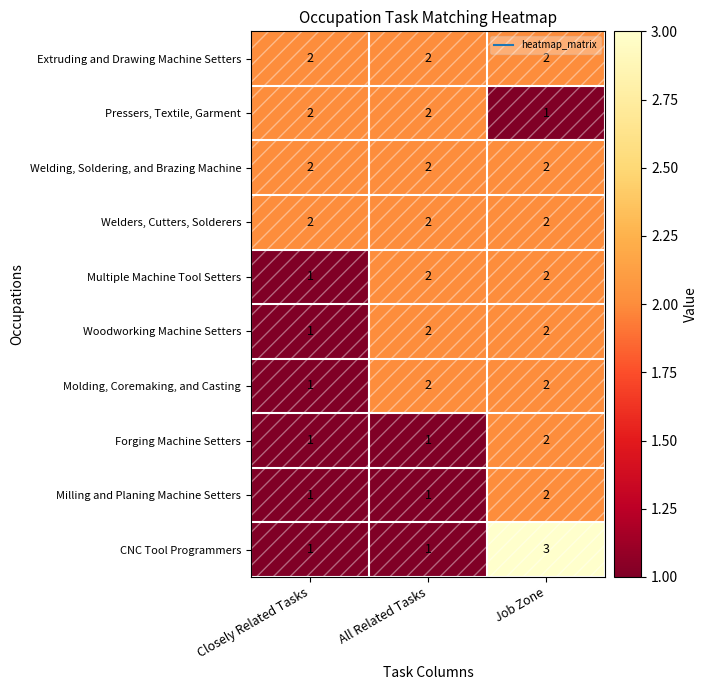

Which series changed the most between Closely Related Tasks and Job Zone?

CNC Tool Programmers